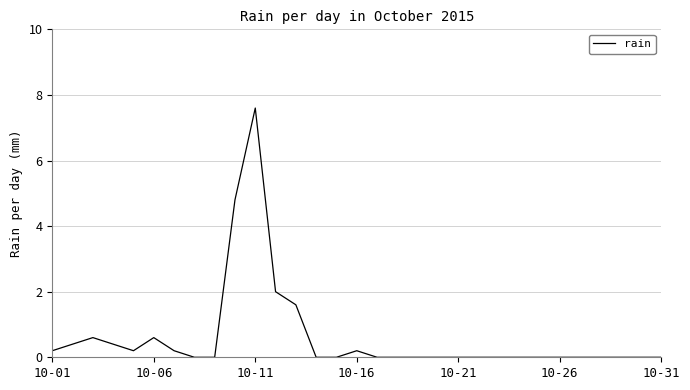

What is the average value?

0.6